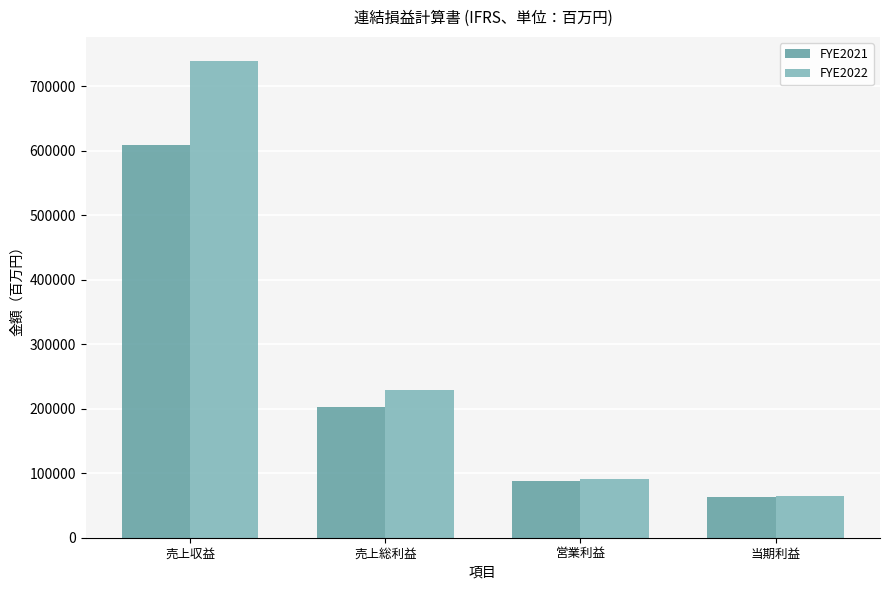

Which series has the largest total across all categories?

FYE2022